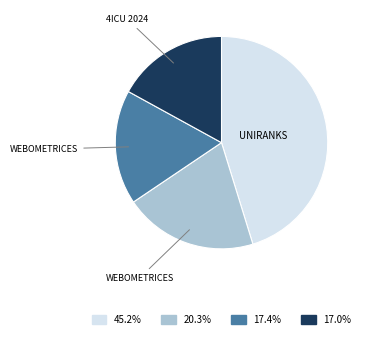

Is there any slice that represents more than half of the pie?

No